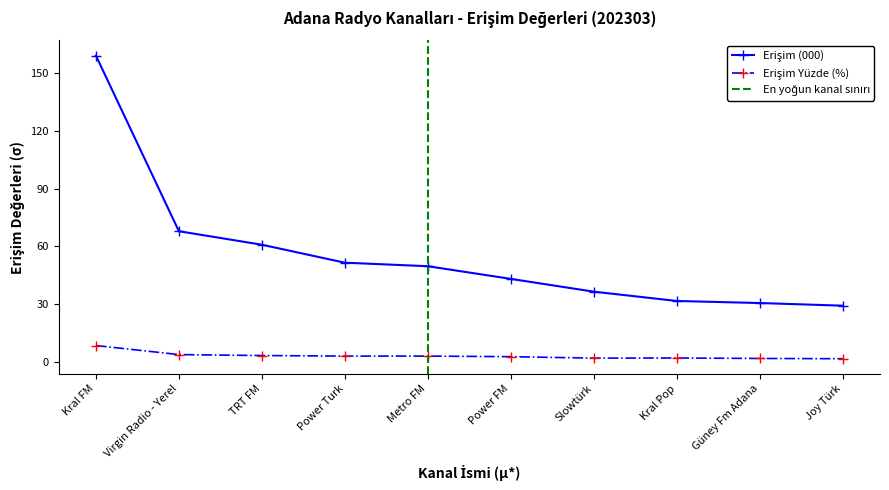

What is the value of the Erişim Yüzde point at the 6th from the left?

2.6